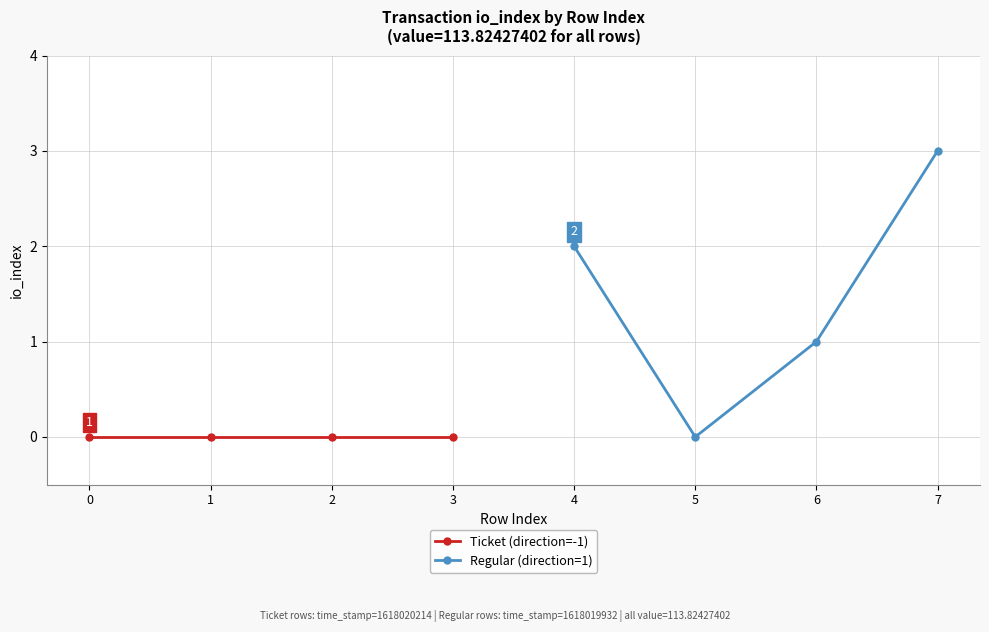

What is the maximum value shown in the chart?

3